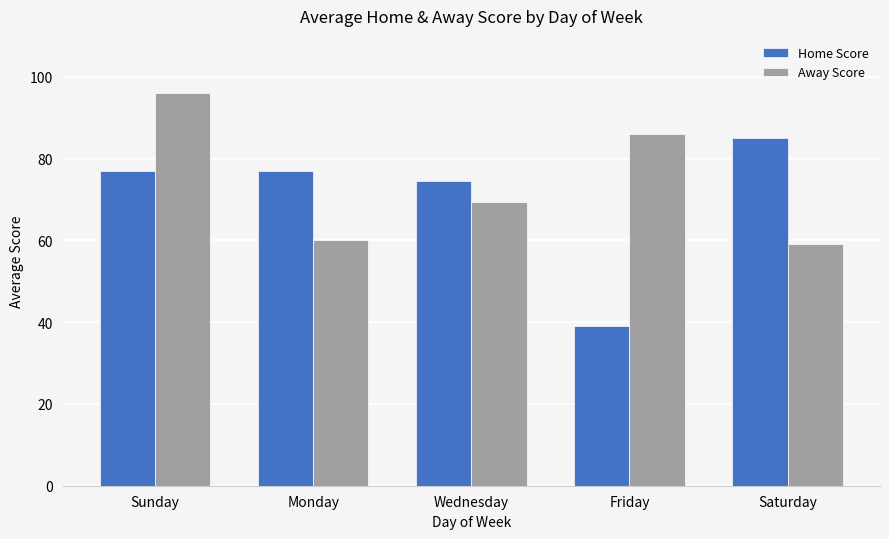

What are all the series names shown in the legend?

Home Score, Away Score